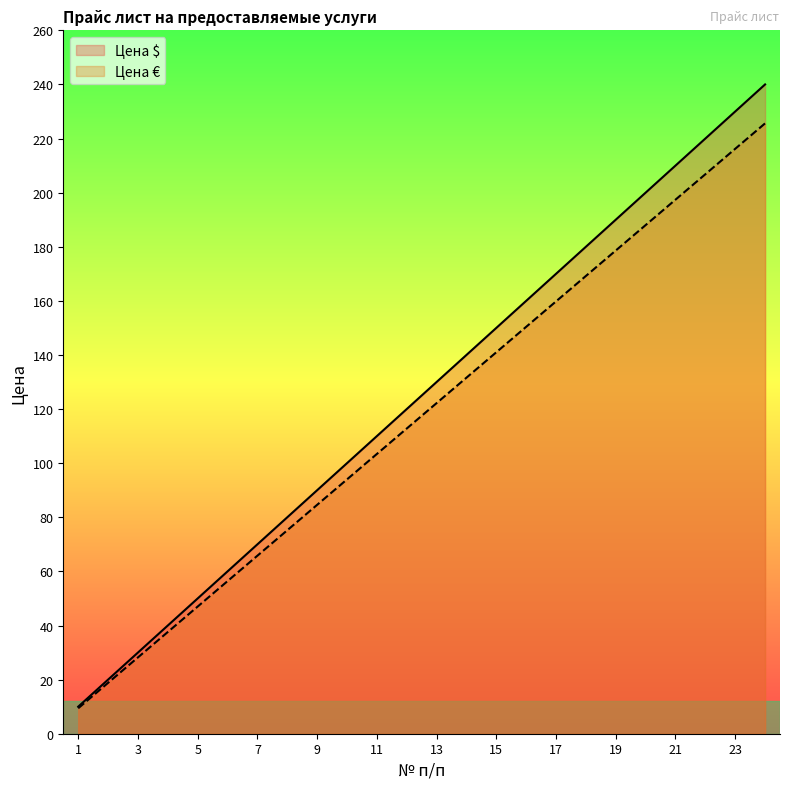

What is the smallest value displayed?

9.4